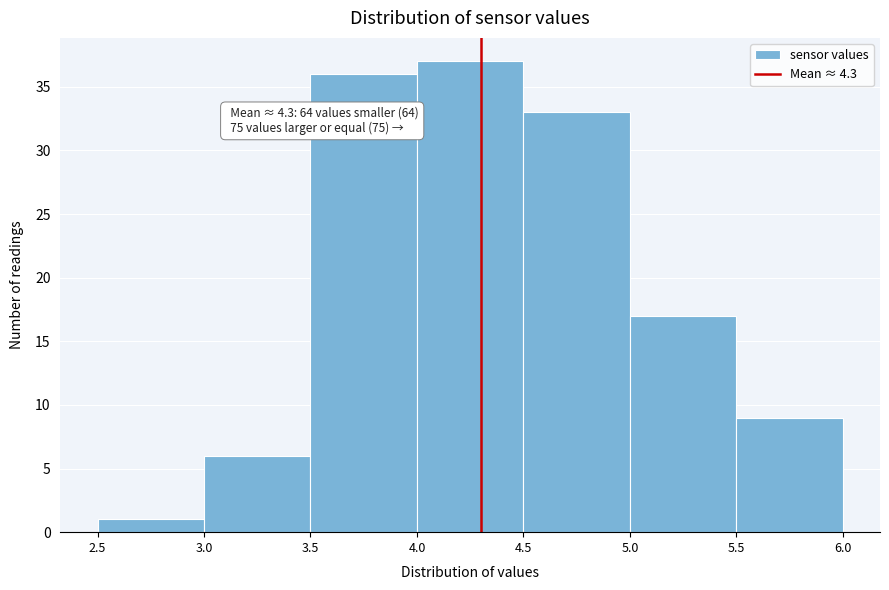

Which range on the x-axis has the tallest bar?

4.0 to 4.5